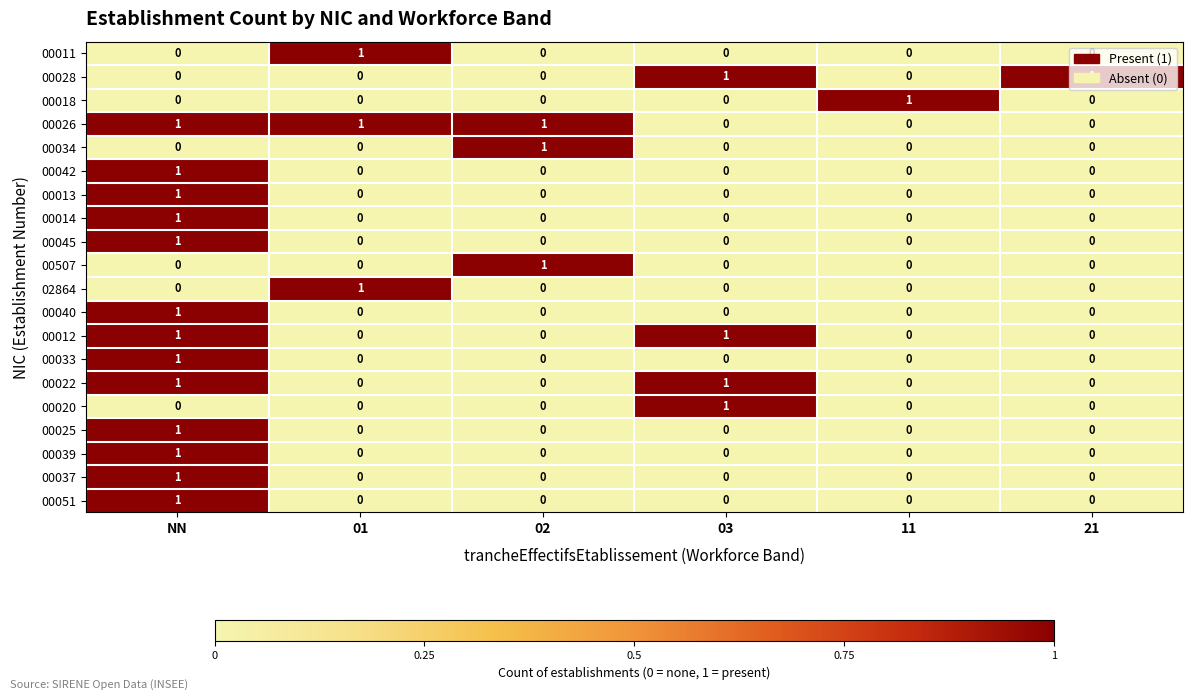

True or false: 00014 has a value of 0 at 21.

True